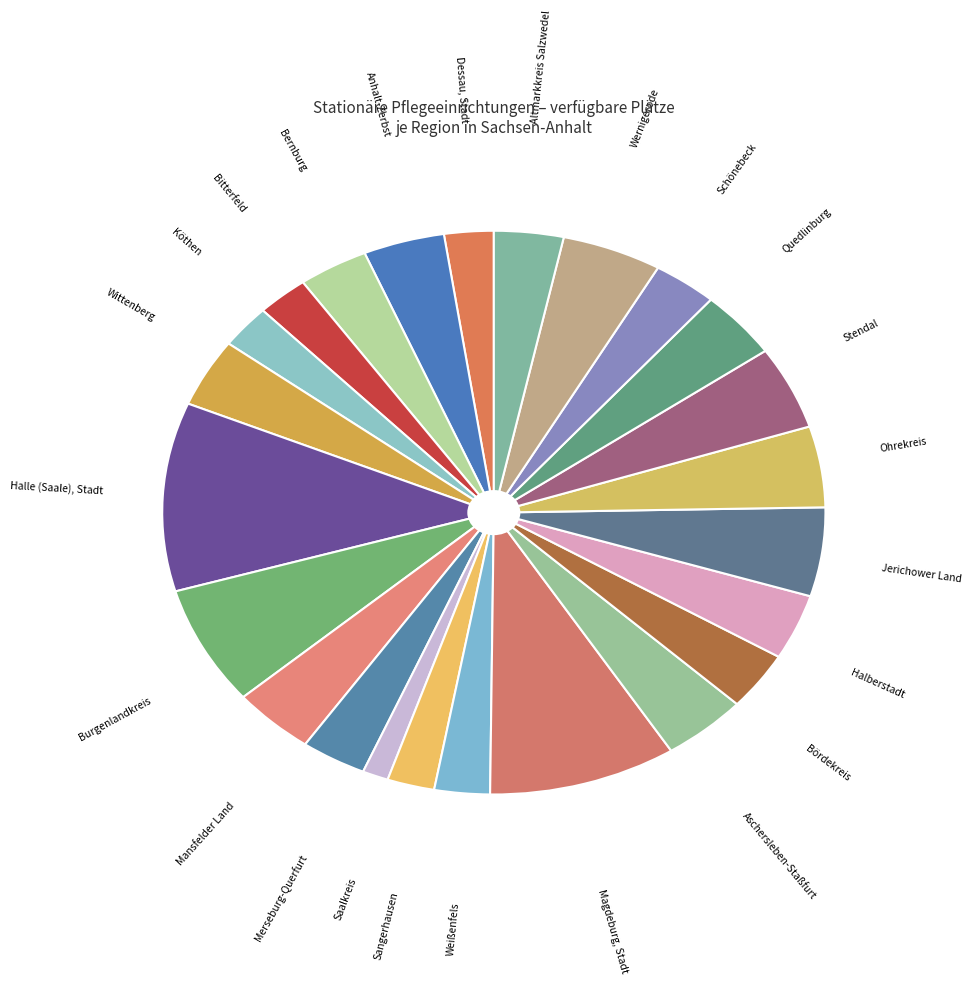

Count the number of slices in the pie.

24